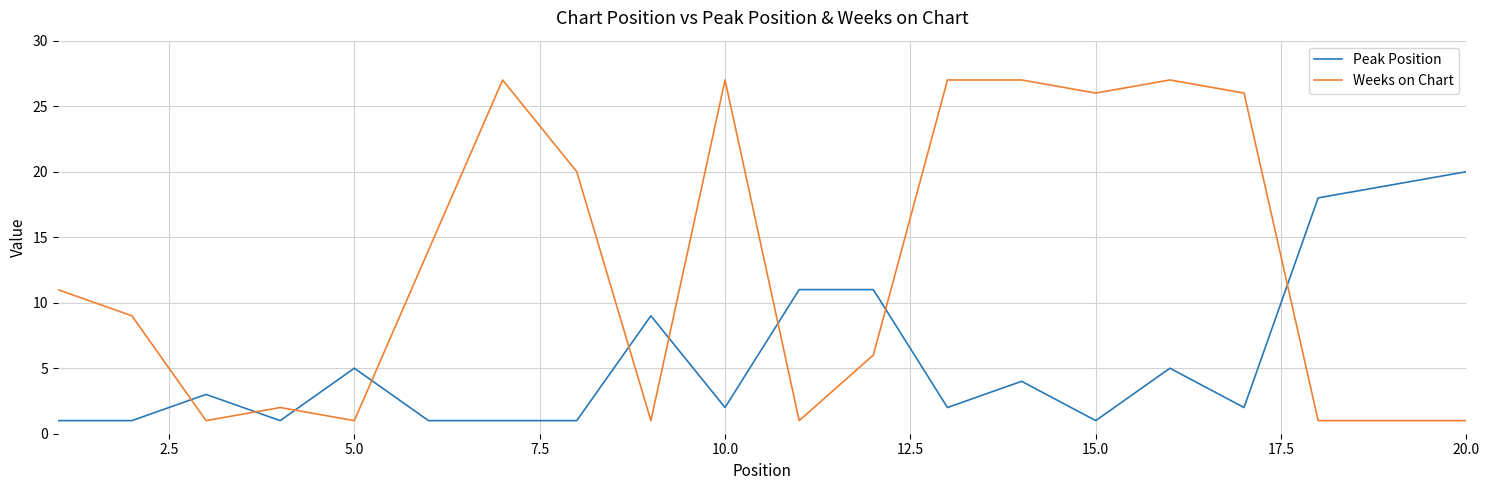

Which series has the widest spread of values?

Weeks on Chart